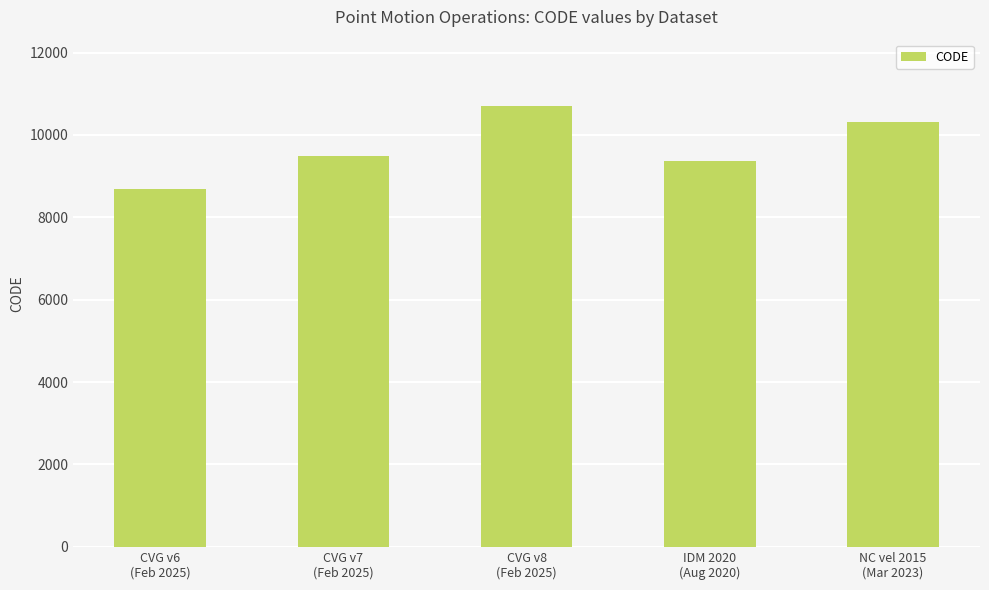

True or false: the data shows 8676 at CVG v6
(Feb 2025).

True